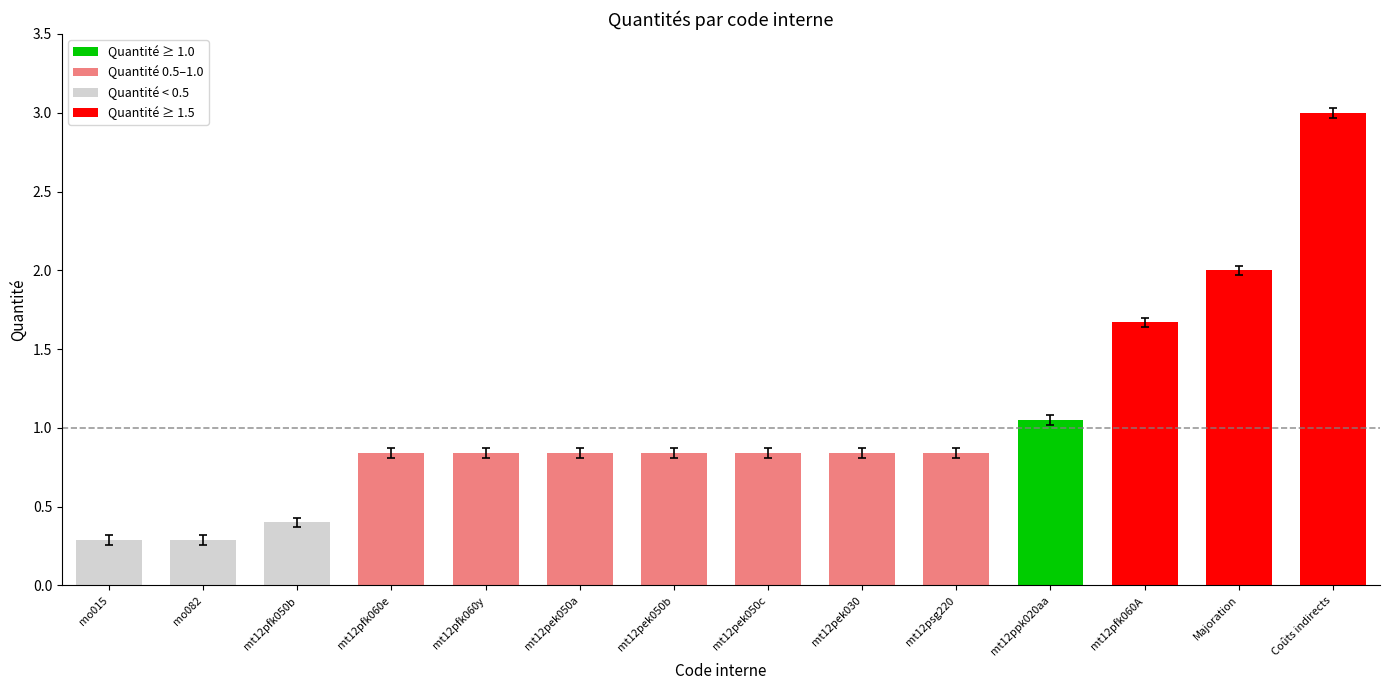

What is the label of the 9th bar from the right?

mt12pek050a